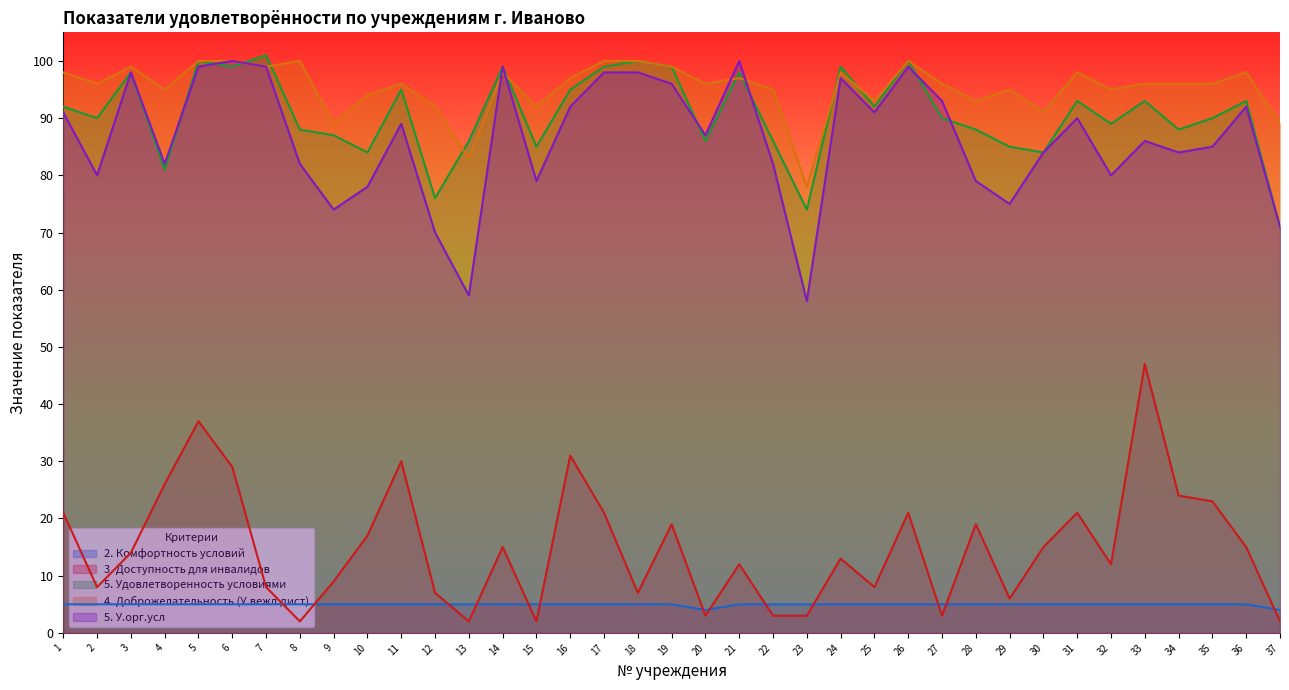

At 1, list the series in order from largest to smallest.

4. Доброжелательность (У.вежл.дист), 5. Удовлетворенность условиями, 5. У.орг.усл, 3. Доступность для инвалидов, 2. Комфортность условий